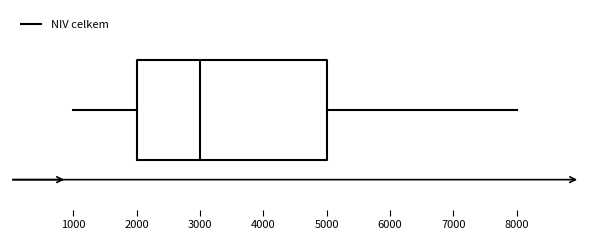

Where is the right edge of the box on the x-axis? The values are not printed on the chart, so give them approximately, as read against the axis.

5000